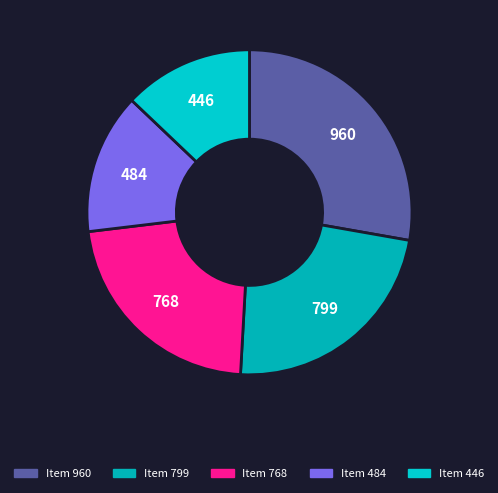

What percentage is the Item 768 slice, to the nearest percent?

22%